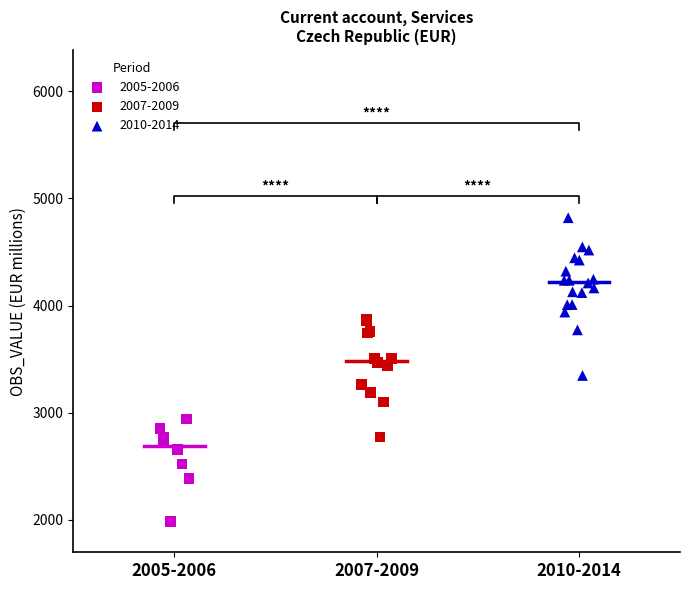

Which series reaches the minimum Y coordinate?

2005-2006